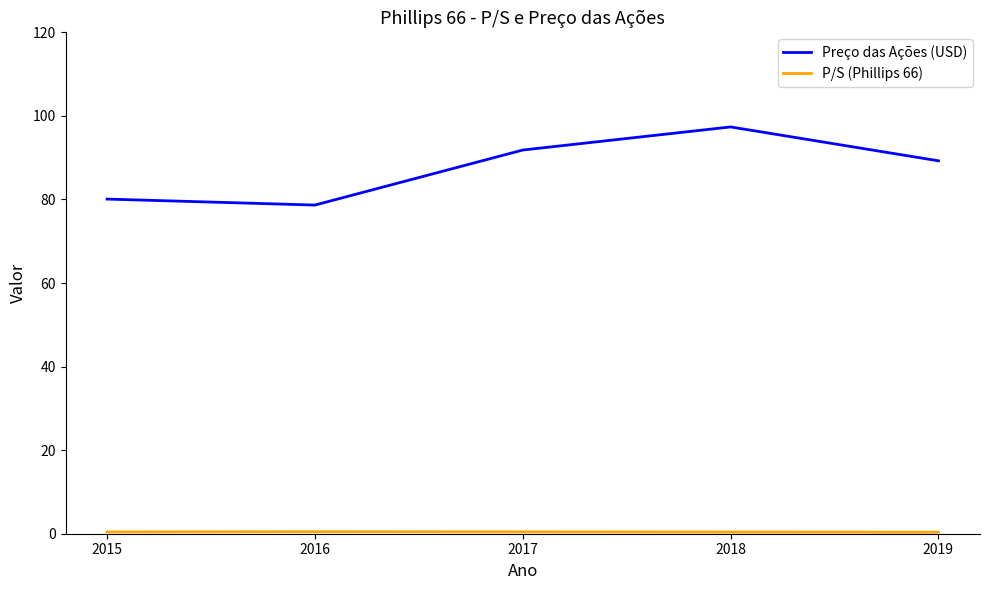

Which category has the lowest value in the Preço das Ações (USD) series?

2016